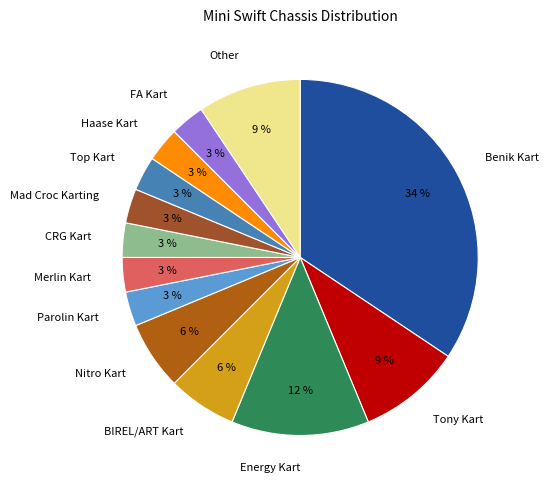

To the nearest percent, what is the average slice percentage?

8%